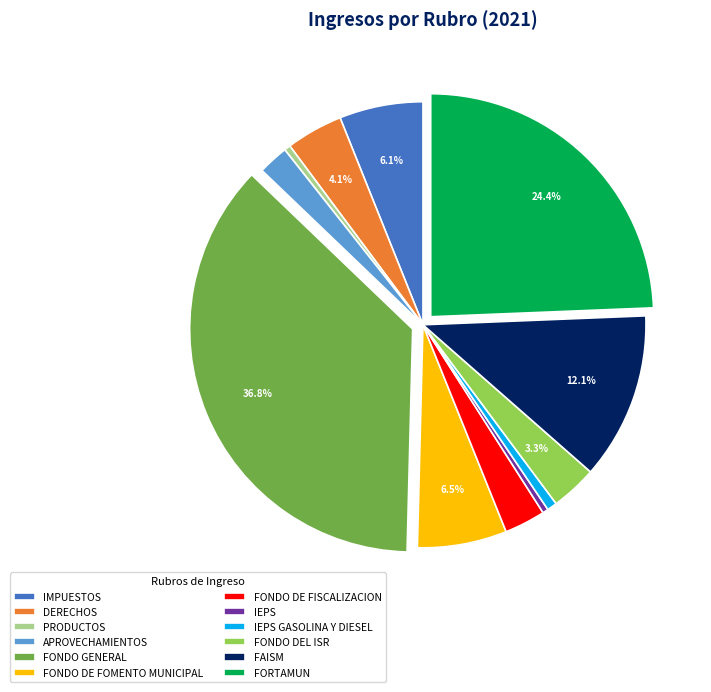

Between FONDO GENERAL and FAISM, which is larger?

FONDO GENERAL